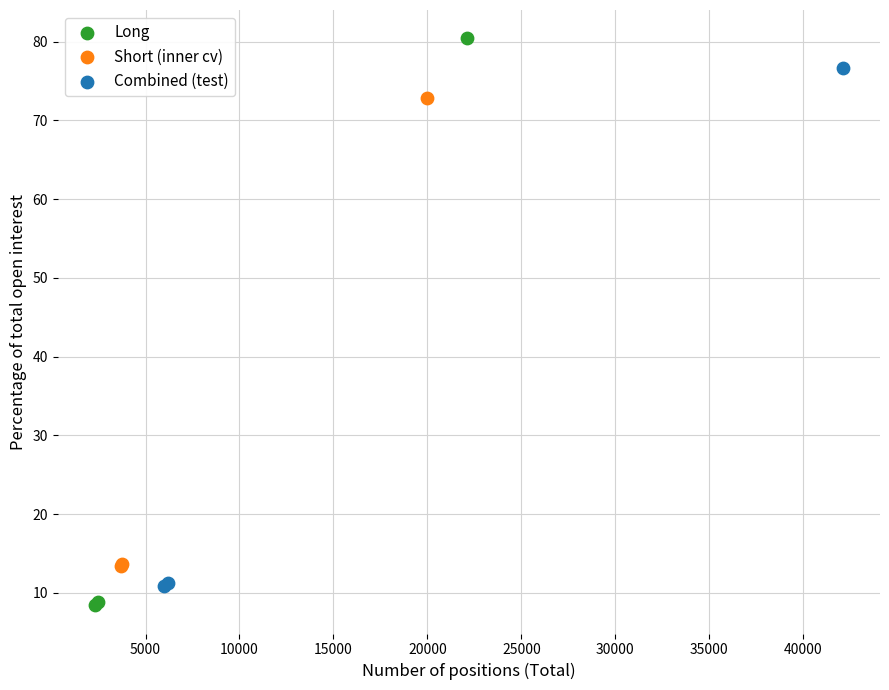

Which series reaches the minimum Y coordinate?

Long